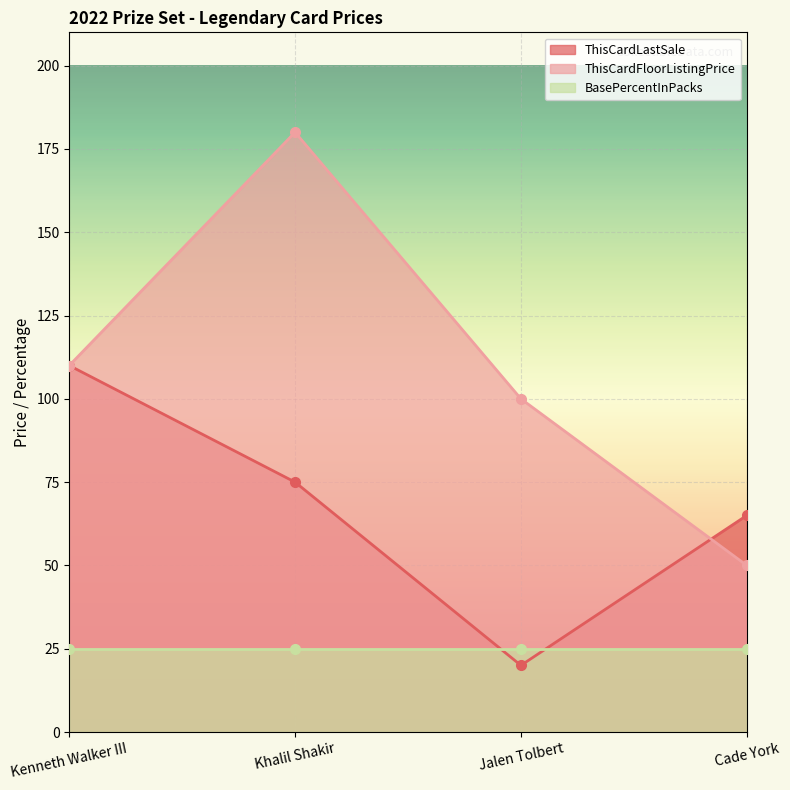

What is the label of the 4th point from the right?

Kenneth Walker III